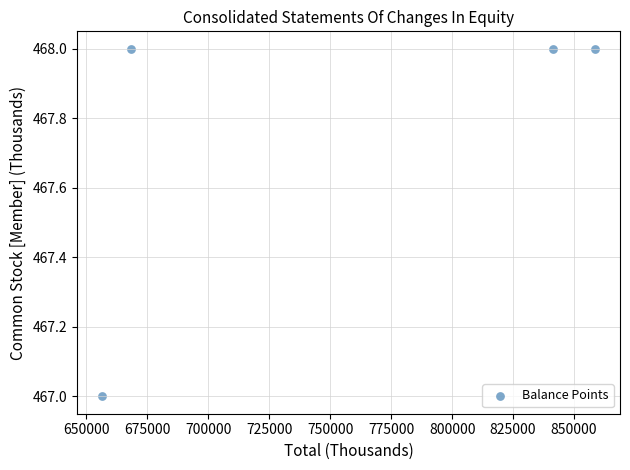

What is the average Y value?

468